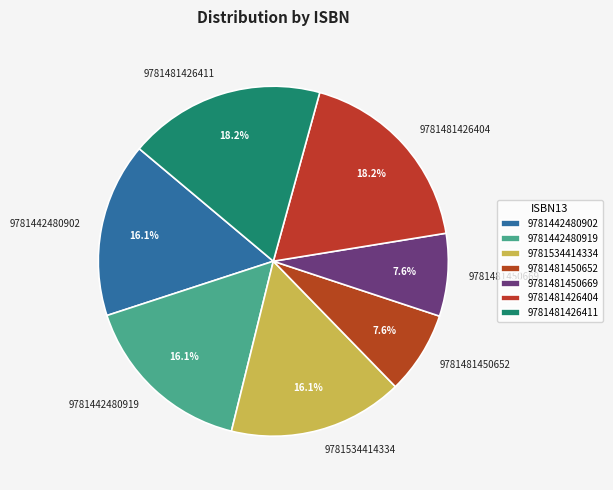

True or false: 9781481426404 accounts for 27% of the total.

False